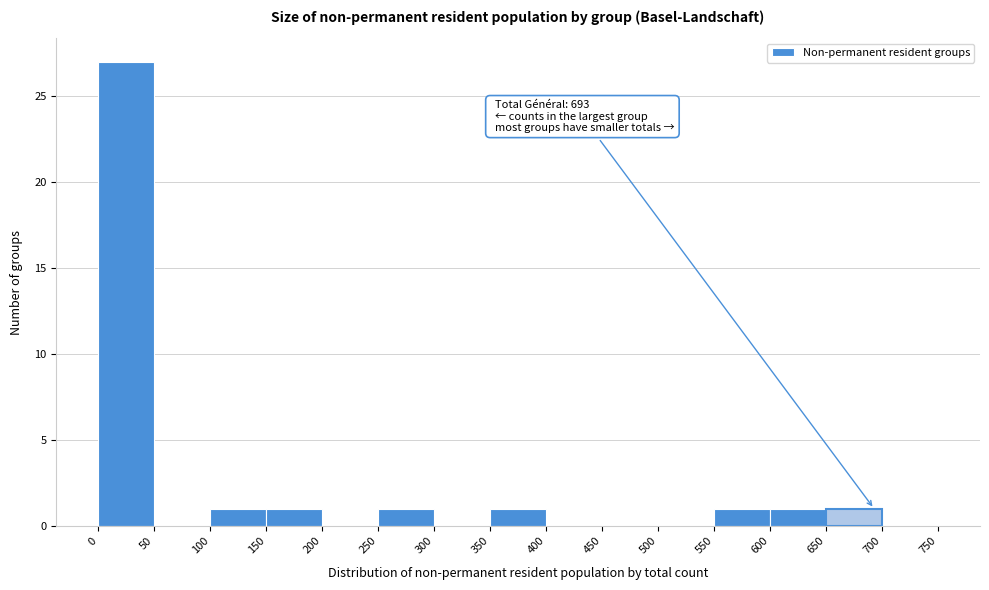

Over which range of the x-axis is the bar tallest?

0 to 50